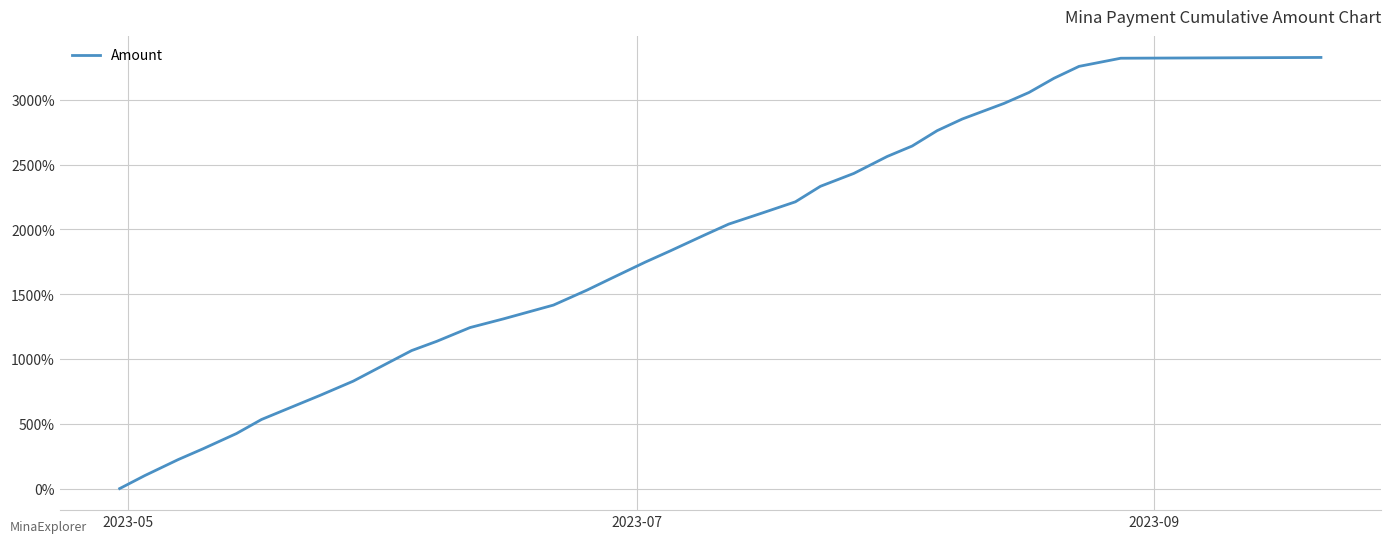

What is the difference between the maximum and minimum values?

3327.0